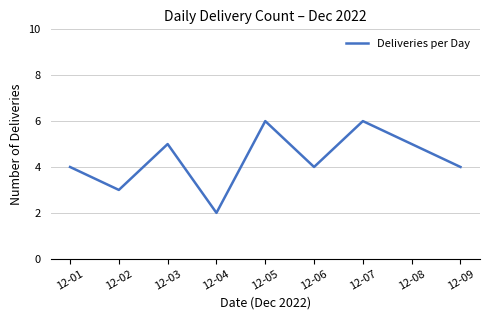

Approximately how many times larger is the value at 12-08 compared to 12-07?

0.8